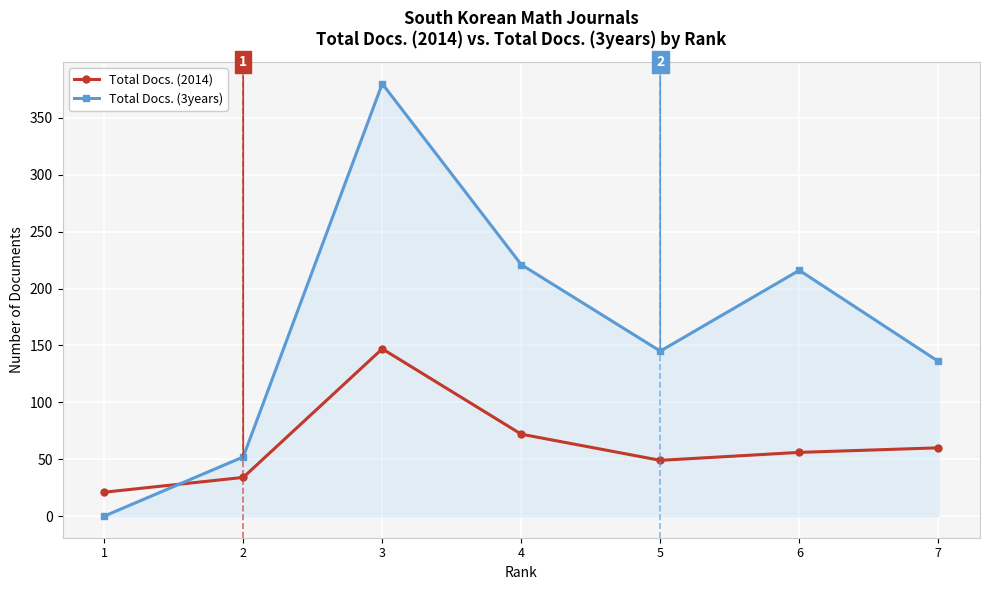

Which series has the largest total across all categories?

Total Docs. (3years)